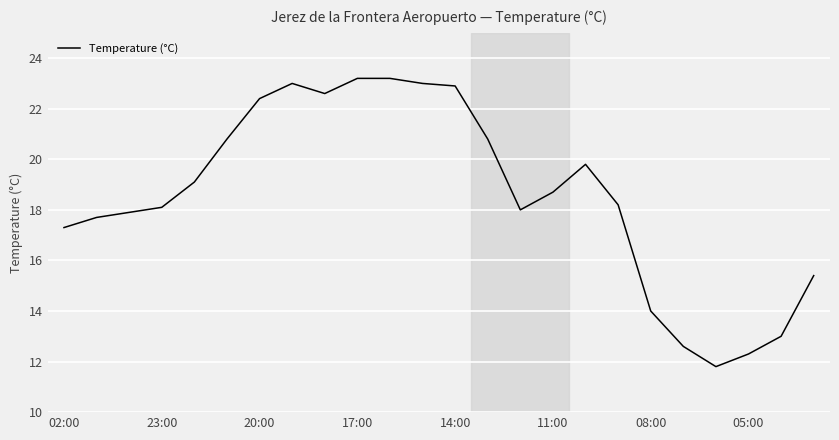

What is the difference between the maximum and minimum values?

11.4